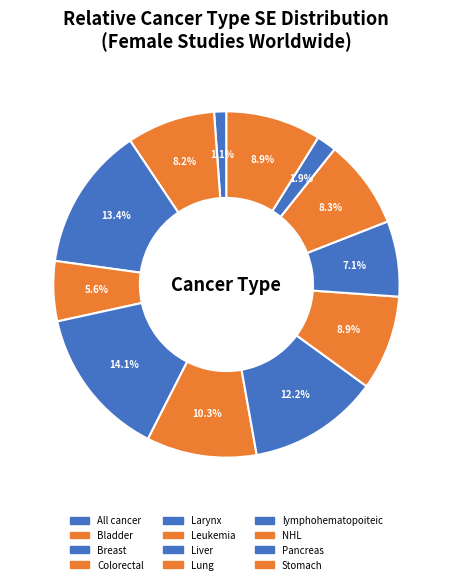

Does Larynx account for over 50% of the chart?

No